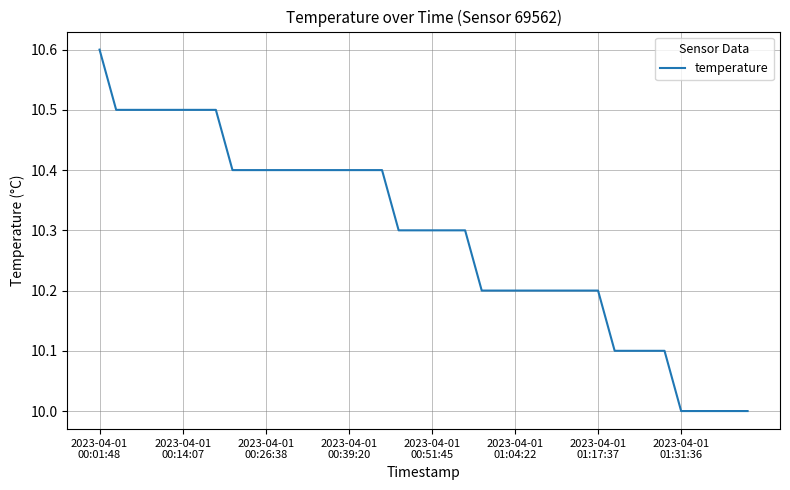

What is the sum of all values?

411.6